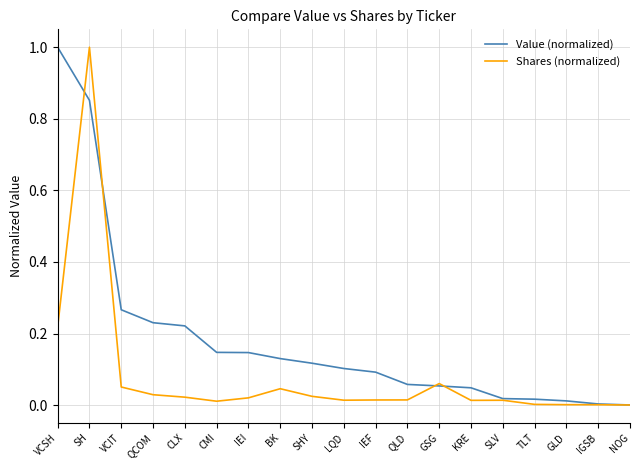

Which series has the largest total across all categories?

Value (normalized)